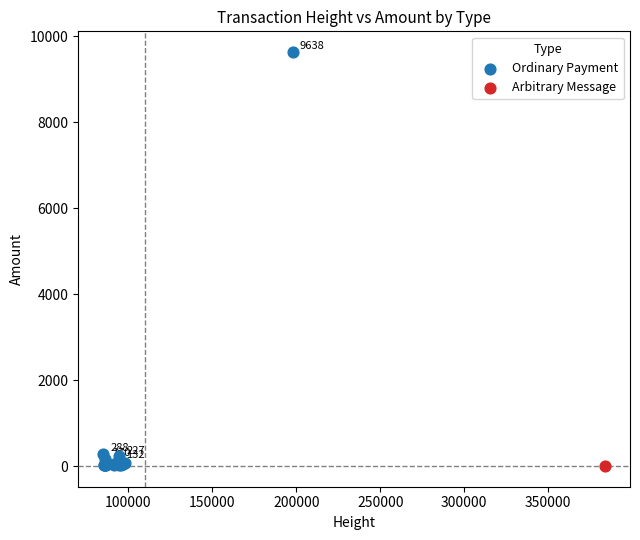

What are all the series names shown in the legend?

Ordinary Payment, Arbitrary Message